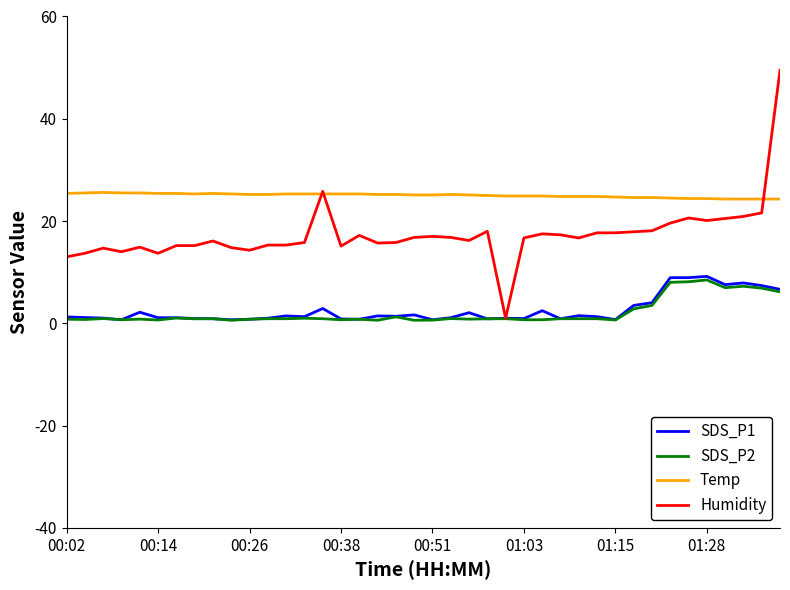

True or false: Temp and SDS_P2 intersect in this chart.

False